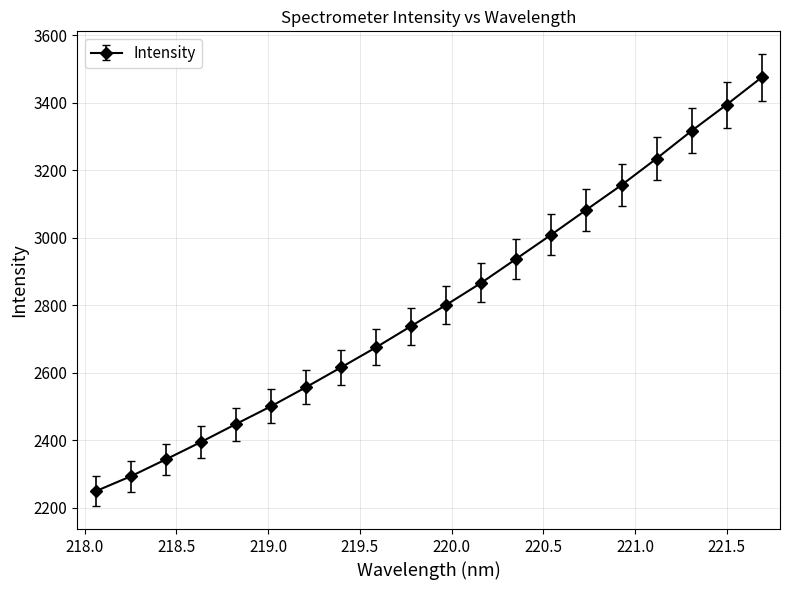

What is the difference between the maximum and minimum values?

1226.2